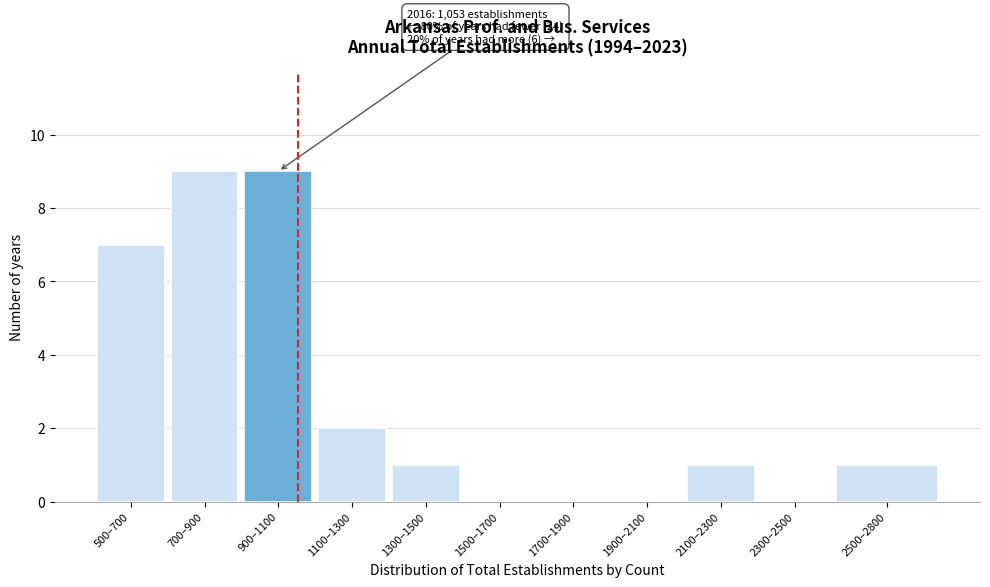

Reading right to left, extract all data points from this chart.

2500–2800=1	2300–2500=0	2100–2300=1	1900–2100=0	1700–1900=0	1500–1700=0	1300–1500=1	1100–1300=2	900–1100=9	700–900=9	500–700=7